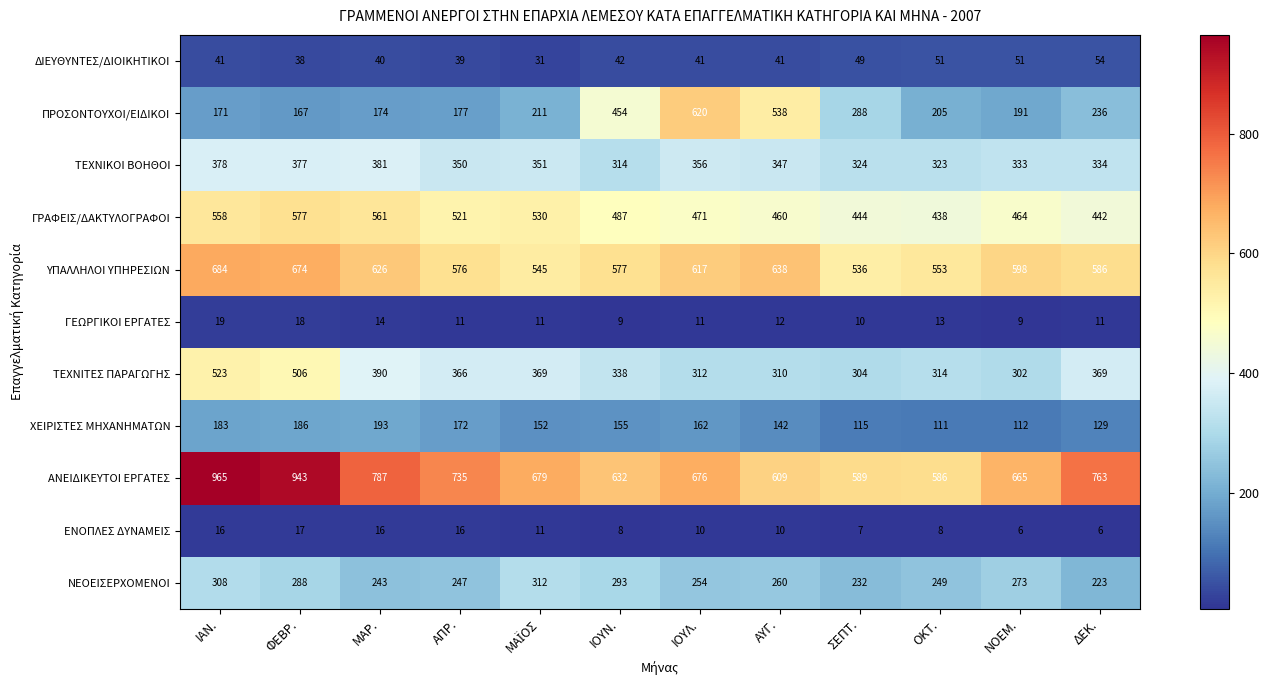

What is the difference between the second highest and second lowest values in the ΝΕΟΕΙΣΕΡΧΟΜΕΝΟΙ series?

76